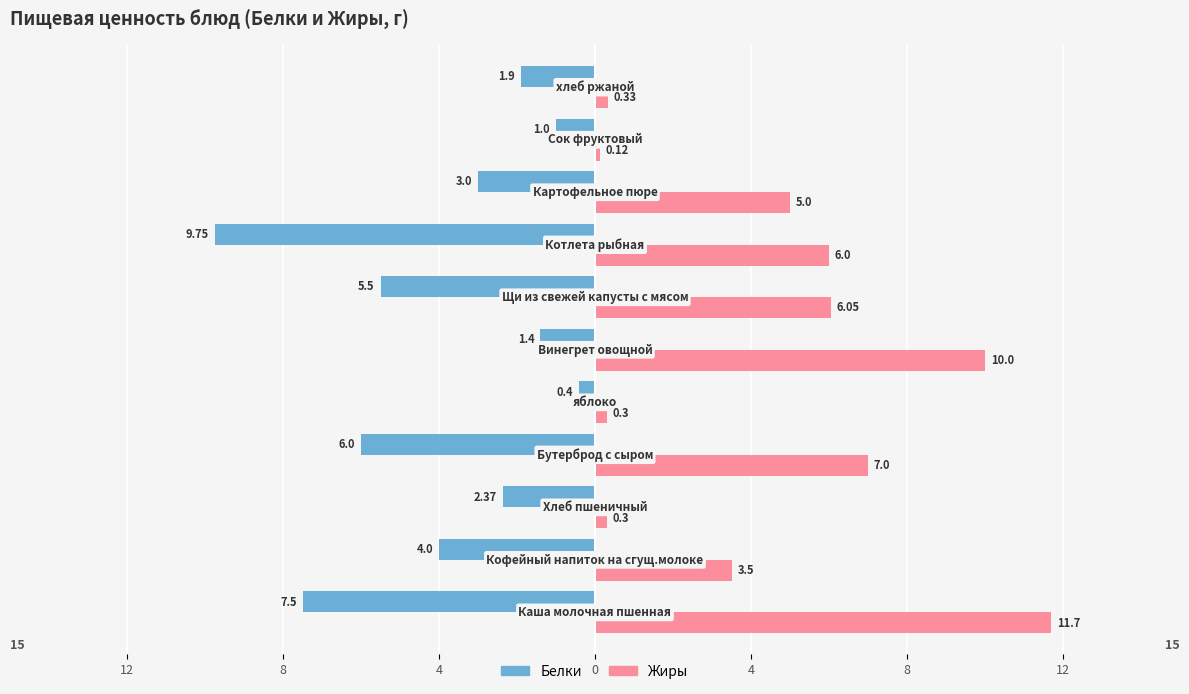

What is the lowest value of the Белки series?

-9.8